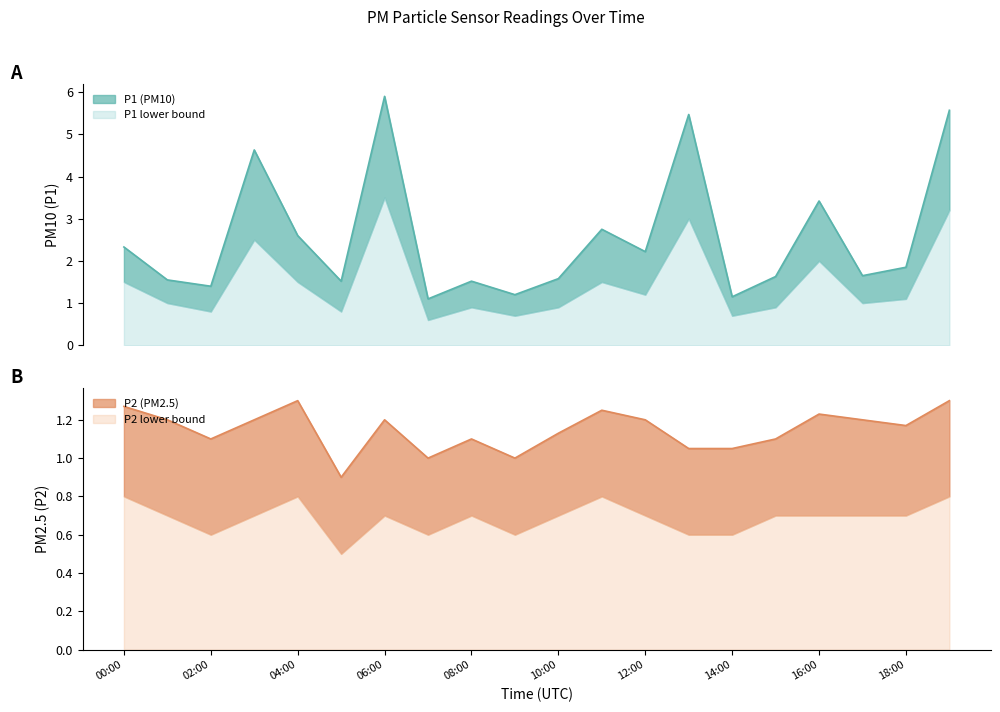

What is the label of the 14th point from the right?

06:00